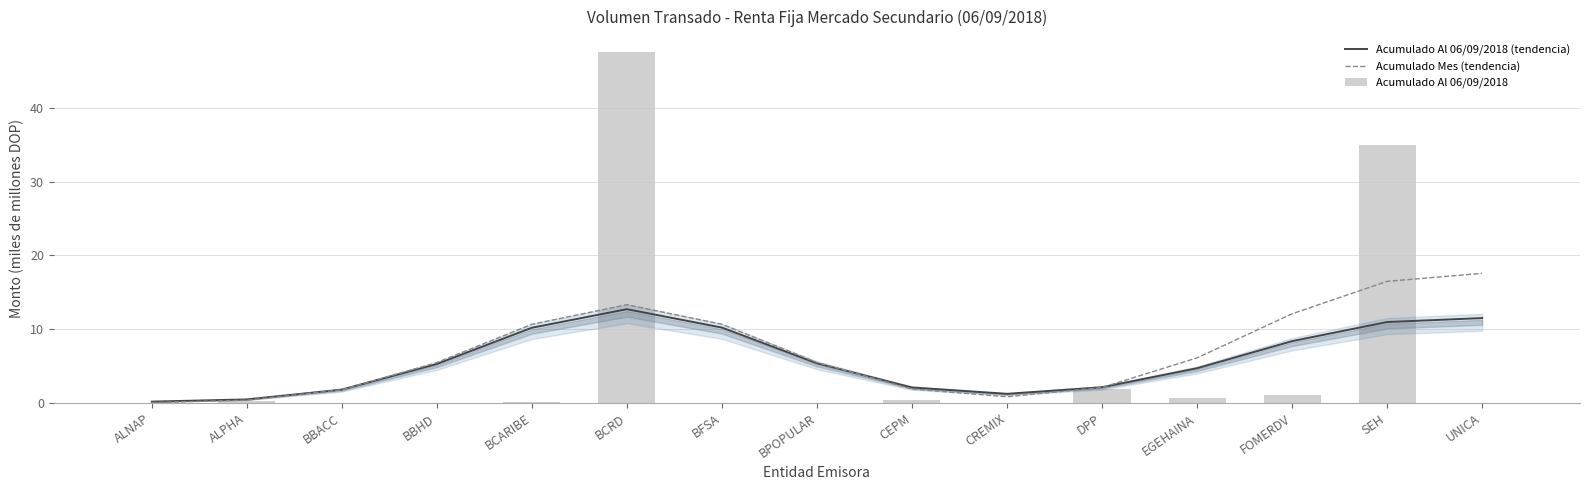

How many distinct data groups are displayed?

3